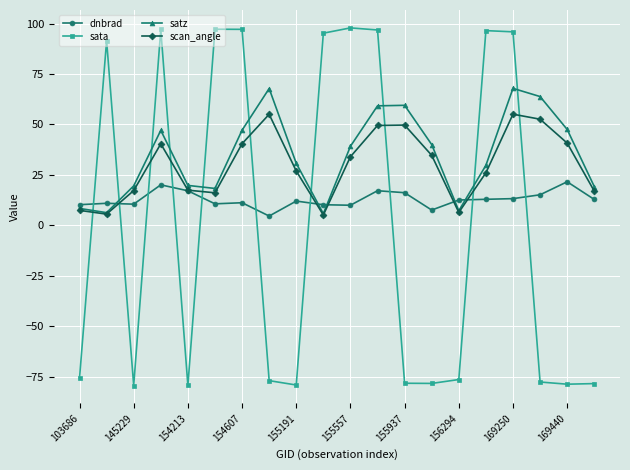

What is the minimum value shown in the chart?

-79.4